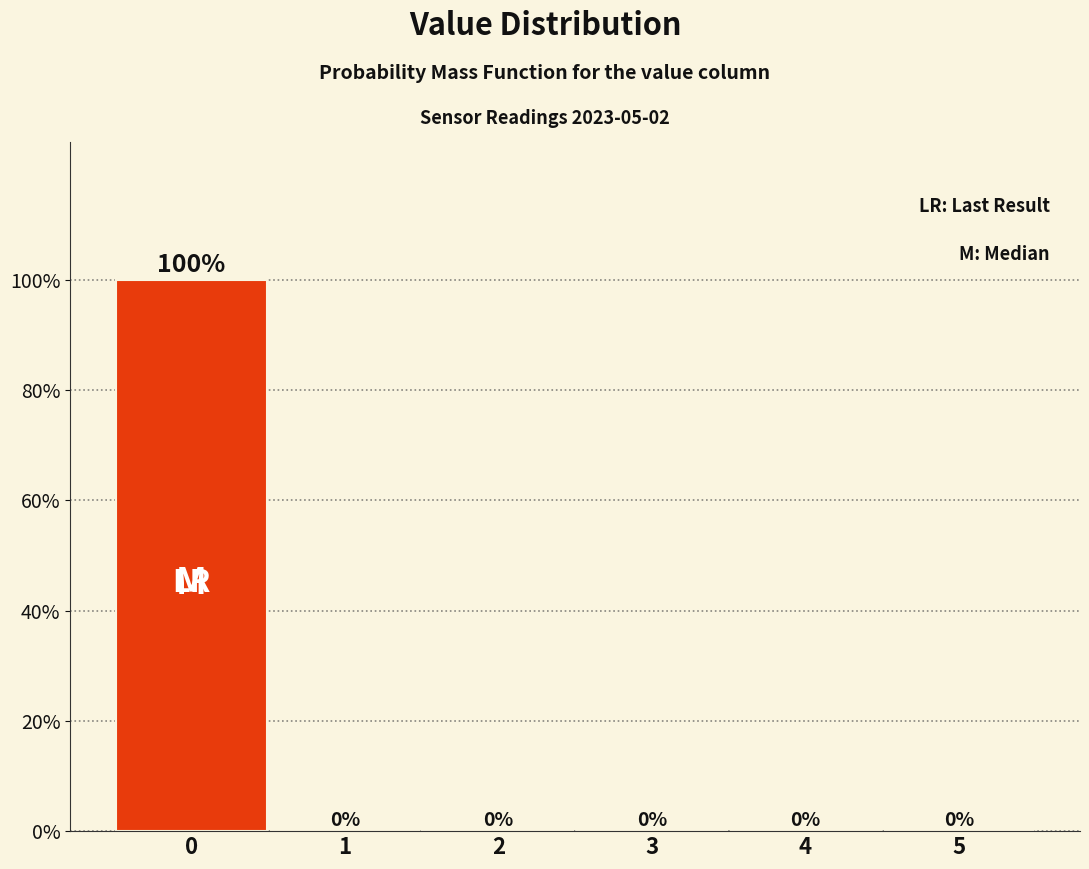

Reading left to right, transcribe all the data shown in this chart.

0=100	1=0	2=0	3=0	4=0	5=0